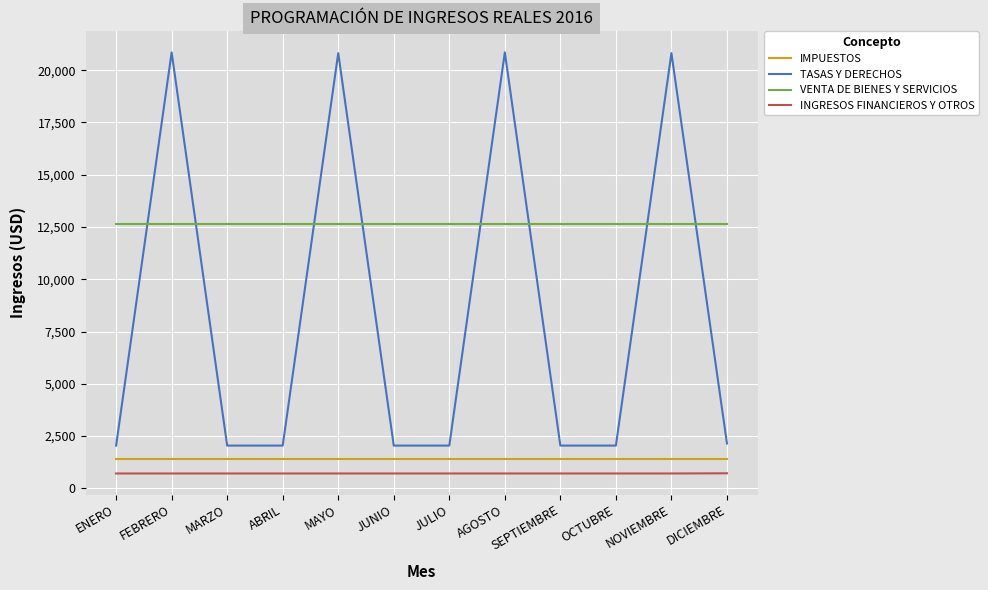

Which series has the largest range (max minus min)?

TASAS Y DERECHOS